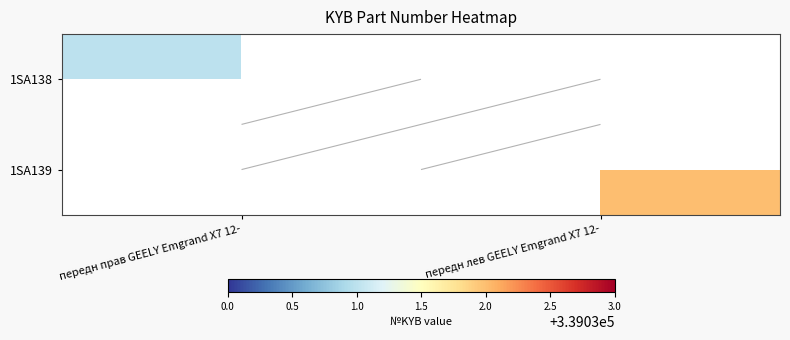

Which has a higher value, передн лев GEELY Emgrand X7 12- or передн прав GEELY Emgrand X7 12-?

передн прав GEELY Emgrand X7 12-